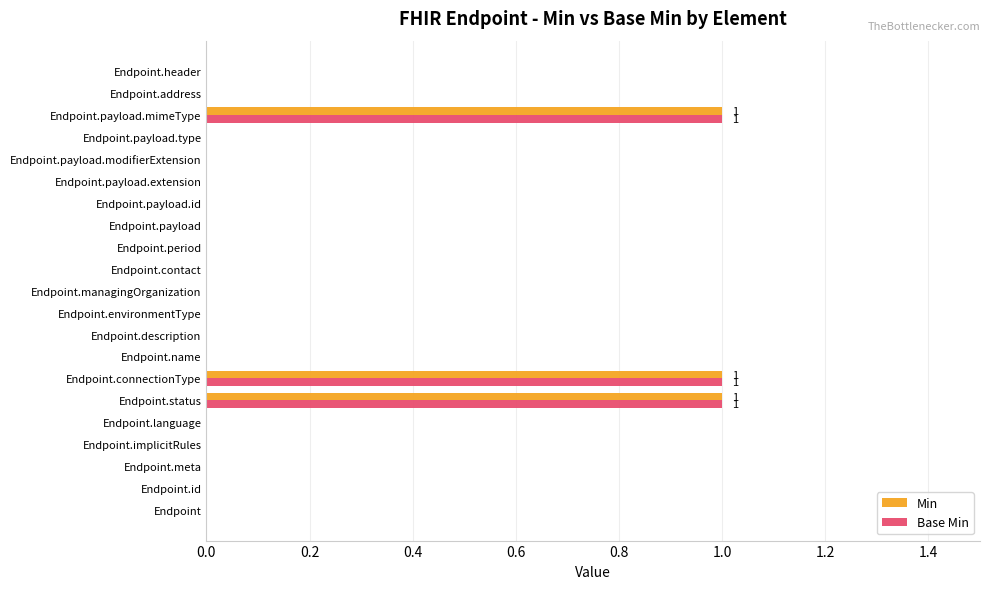

What are all the series names shown in the legend?

Min, Base Min